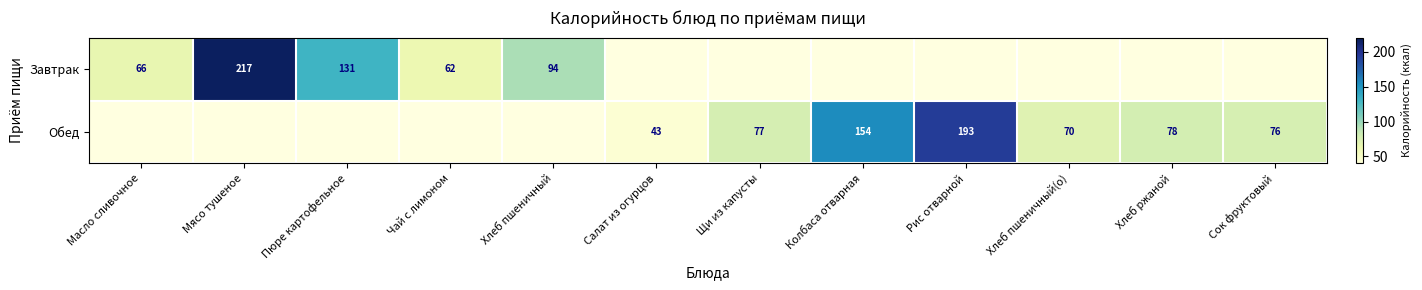

True or false: Завтрак has a value of 66 at Масло сливочное.

True